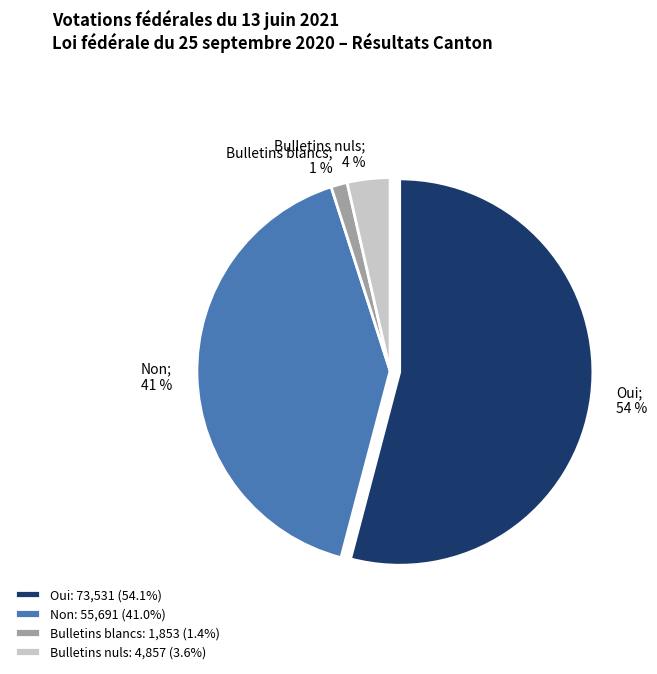

To the nearest percent, what portion does Non represent?

41%